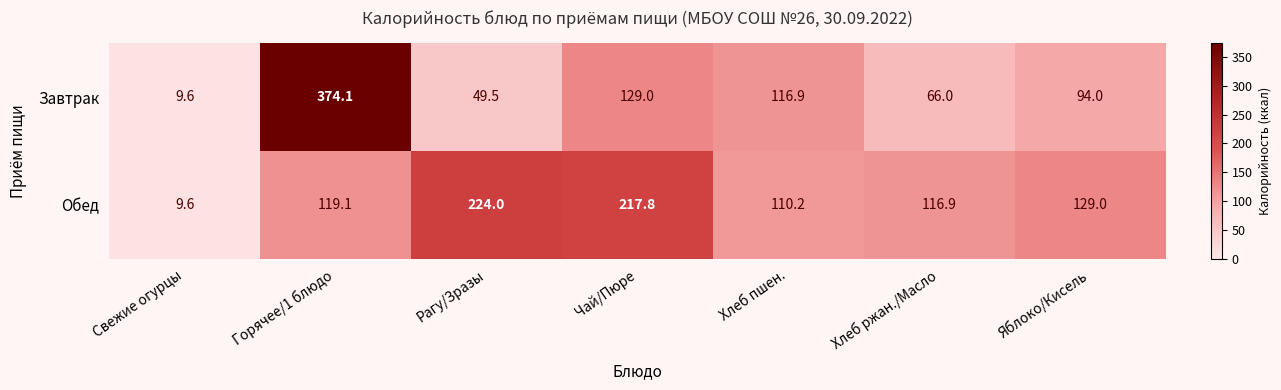

At how many categories does at least one series exceed 169?

3